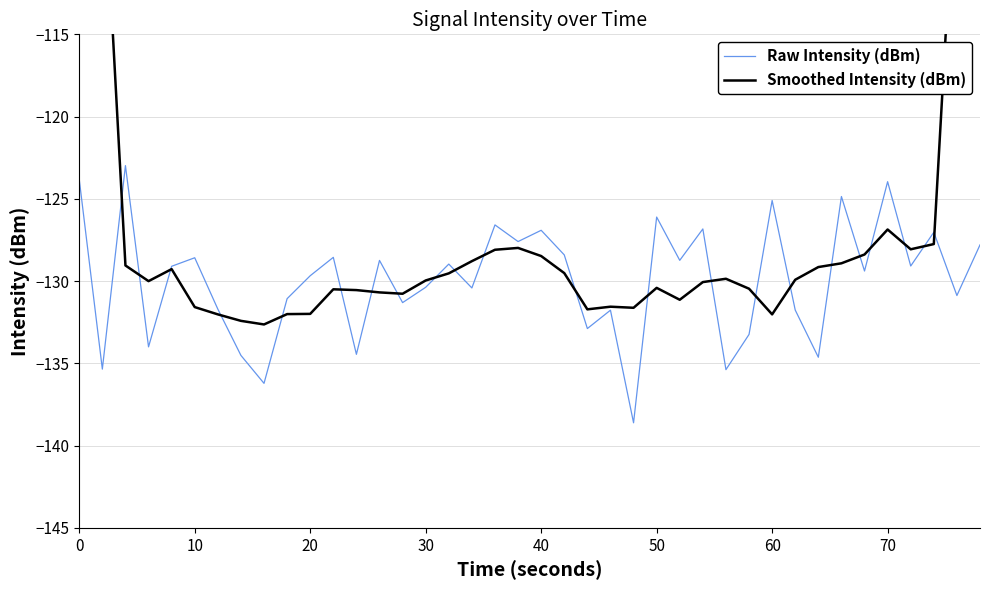

What is the value of the Raw Intensity (dBm) point at the 4th from the left?

-134.0